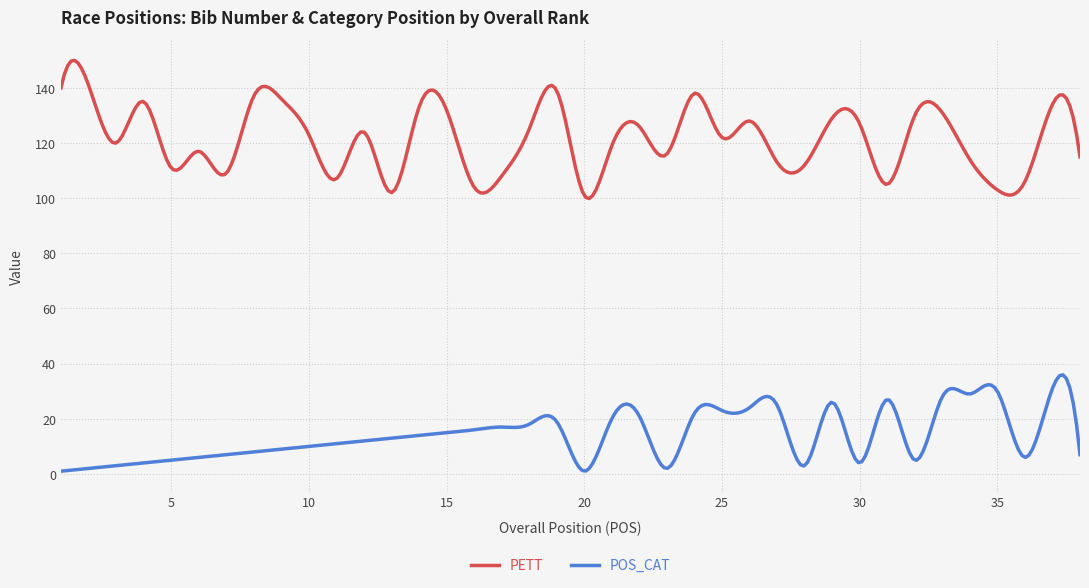

What is the difference between the maximum and minimum values in the PETT series?

50.1